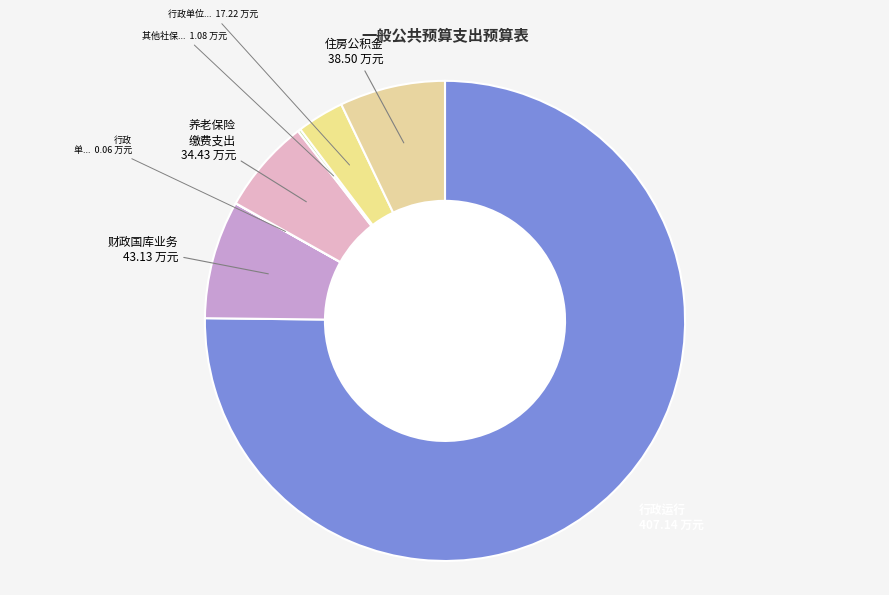

Does any single category account for the majority?

Yes